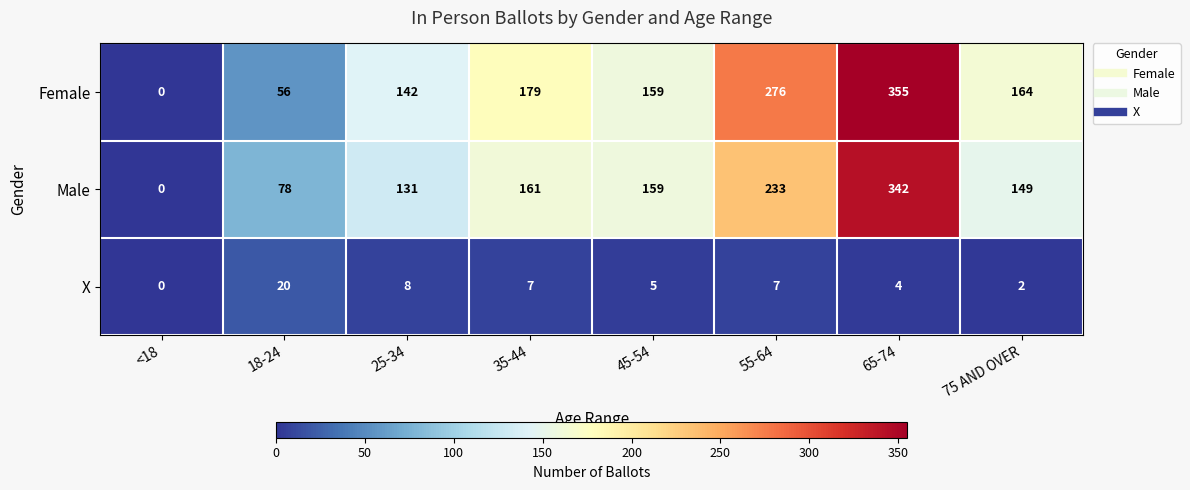

How many series are shown in this chart?

3